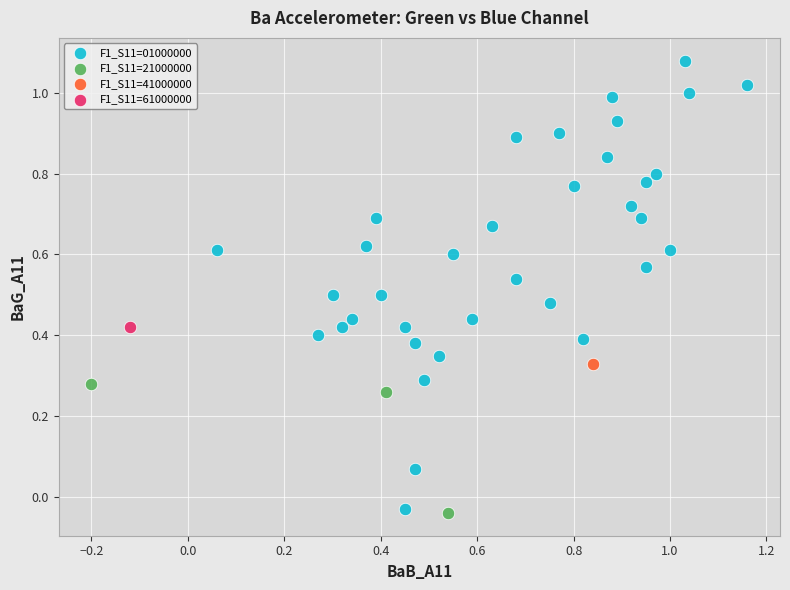

What are all the series names shown in the legend?

F1_S11=01000000, F1_S11=21000000, F1_S11=41000000, F1_S11=61000000